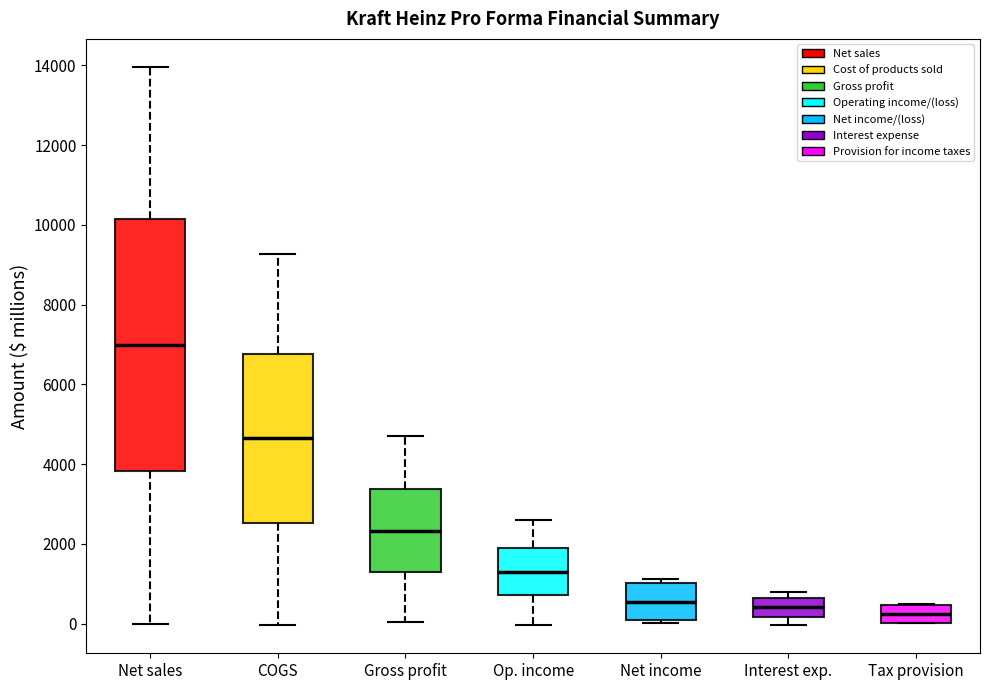

Comparing the boxes themselves (not the whiskers), which one is the tallest?

Net sales